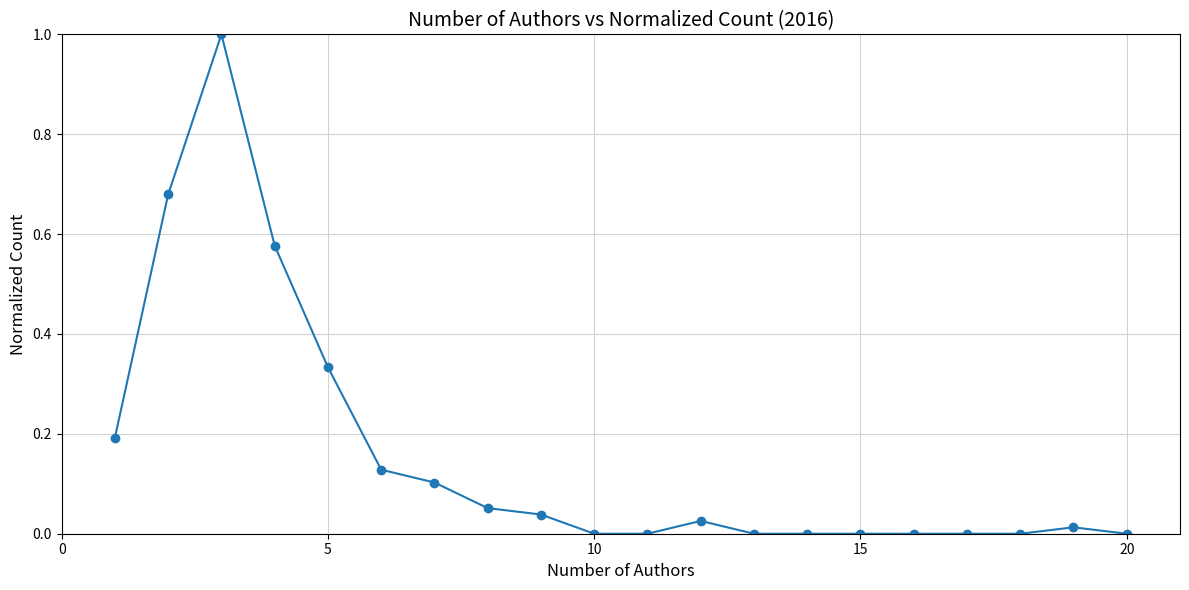

What is the greatest value displayed?

1.0